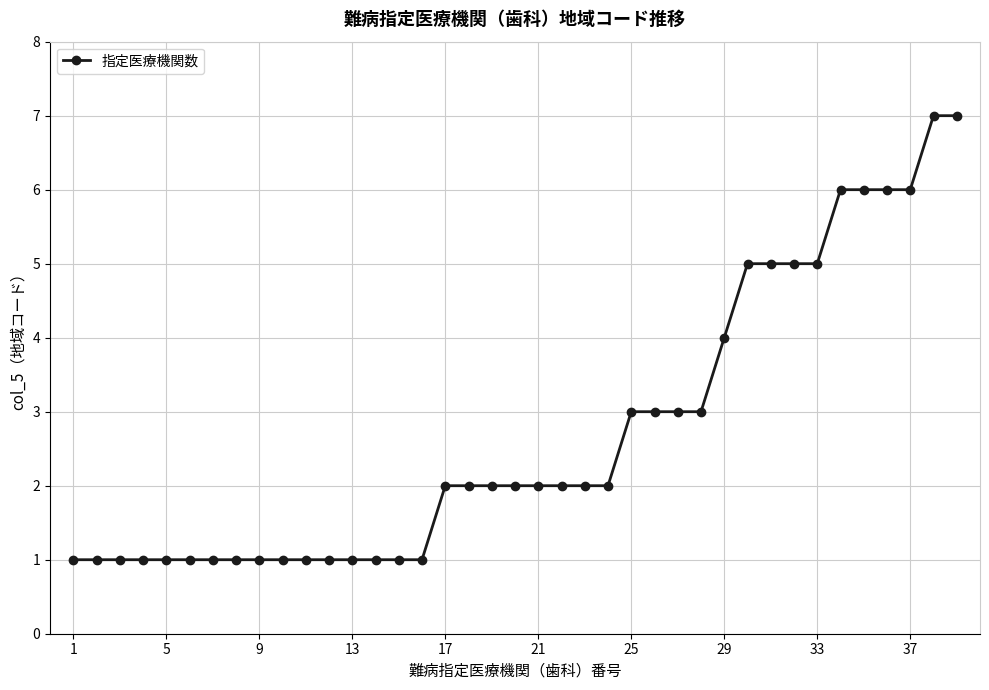

What is the difference between the second highest and minimum values?

6